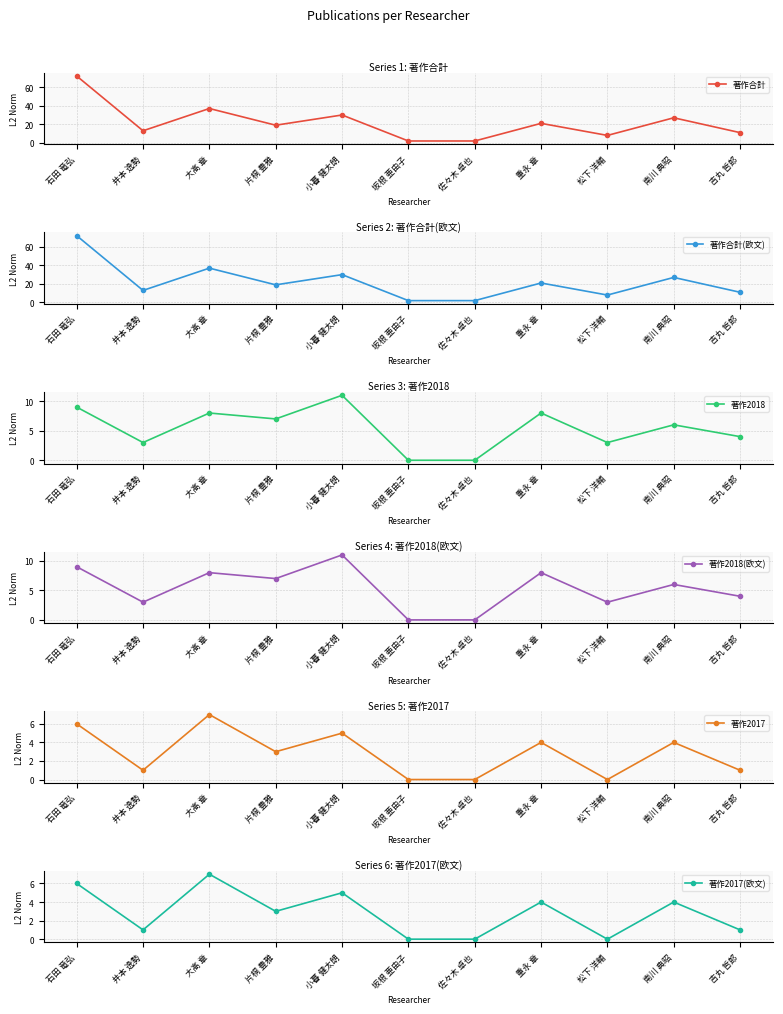

What is the difference between the second highest and second lowest values in the 著作2017(欧文) series?

6